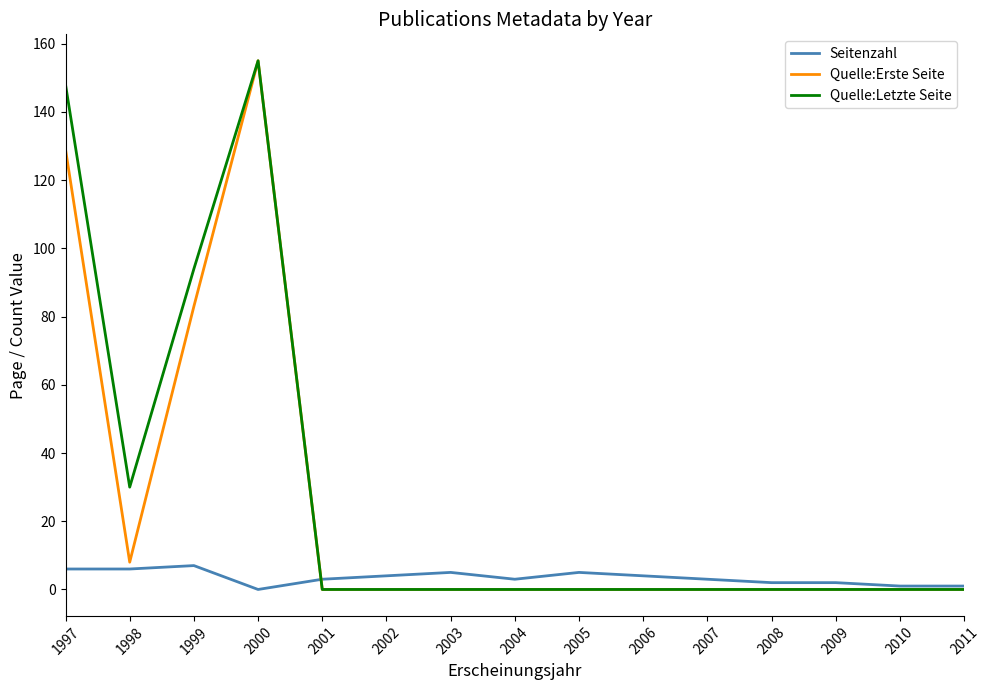

Which series changed the most between 1997 and 2010?

Quelle:Letzte Seite